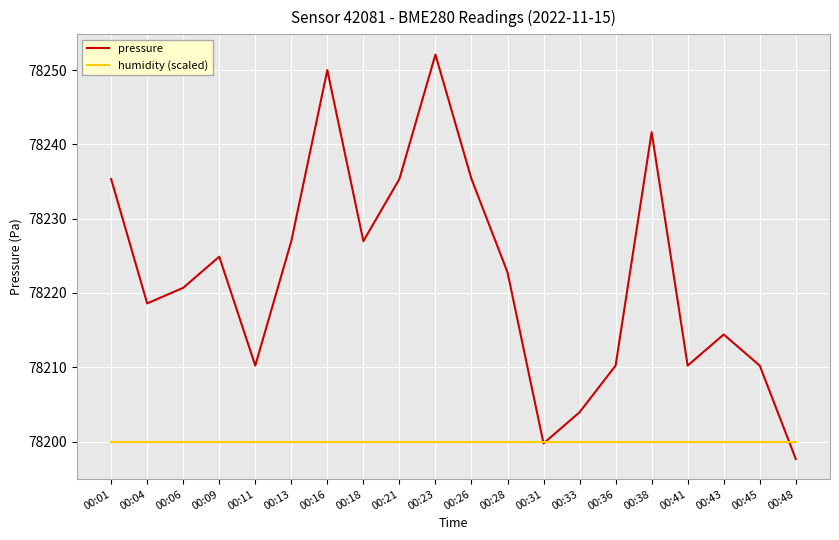

Is it true that pressure equals 78235.3 at 00:21?

True